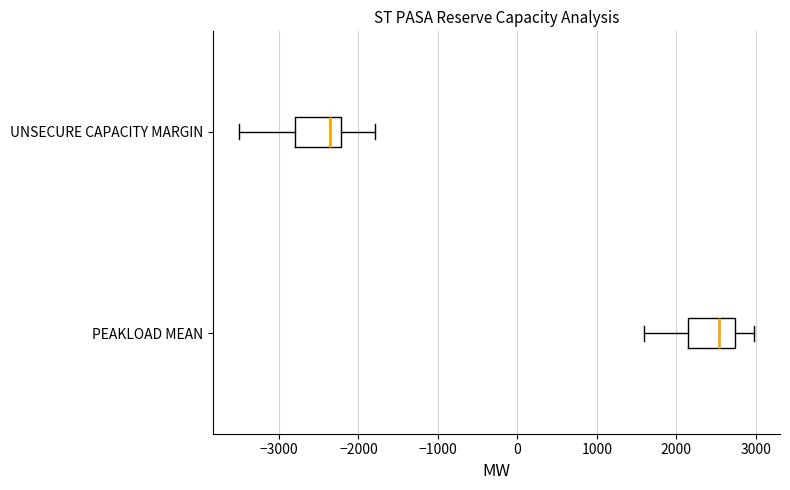

Reading bottom to top, transcribe this box plot: for each box, give where its median line is, the range the box spans, and where its two whiskers end, as read against the x-axis. The values are not printed on the chart, so give them approximately, as read against the axis.

PEAKLOAD MEAN: median 2500, box 2100 to 2700, whiskers 1600 to 3000
UNSECURE CAPACITY MARGIN: median -2400, box -2800 to -2200, whiskers -3500 to -1800